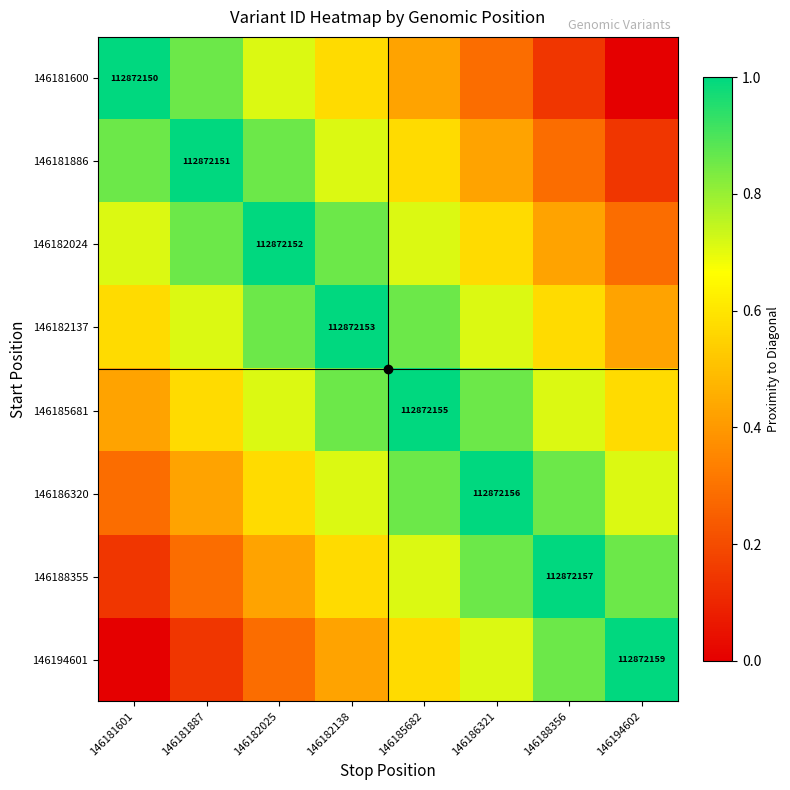

Count the number of data series in this chart.

8